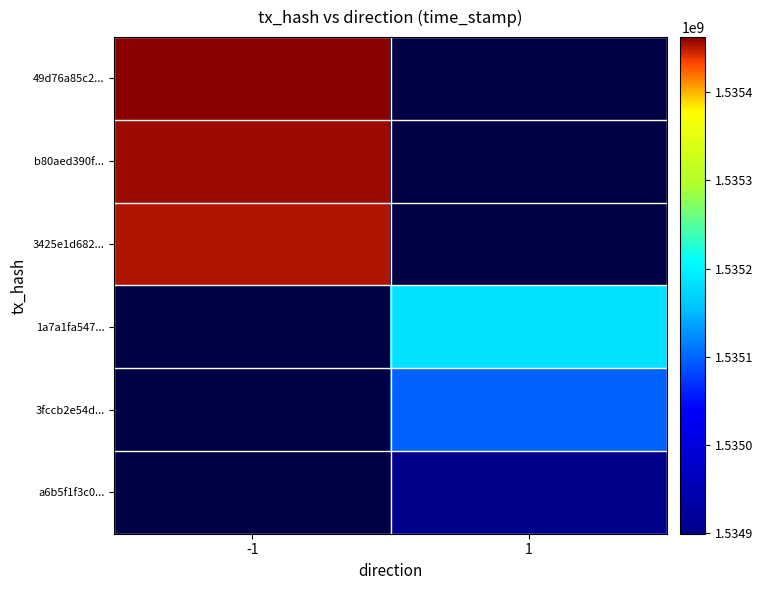

Reading left to right, extract all data points from this chart.

49d76a85c2...: -1=1535462505	1=0
b80aed390f...: -1=1535456158	1=0
3425e1d682...: -1=1535452019	1=0
1a7a1fa547...: -1=0	1=1535183864
3fccb2e54d...: -1=0	1=1535098042
a6b5f1f3c0...: -1=0	1=1534899376